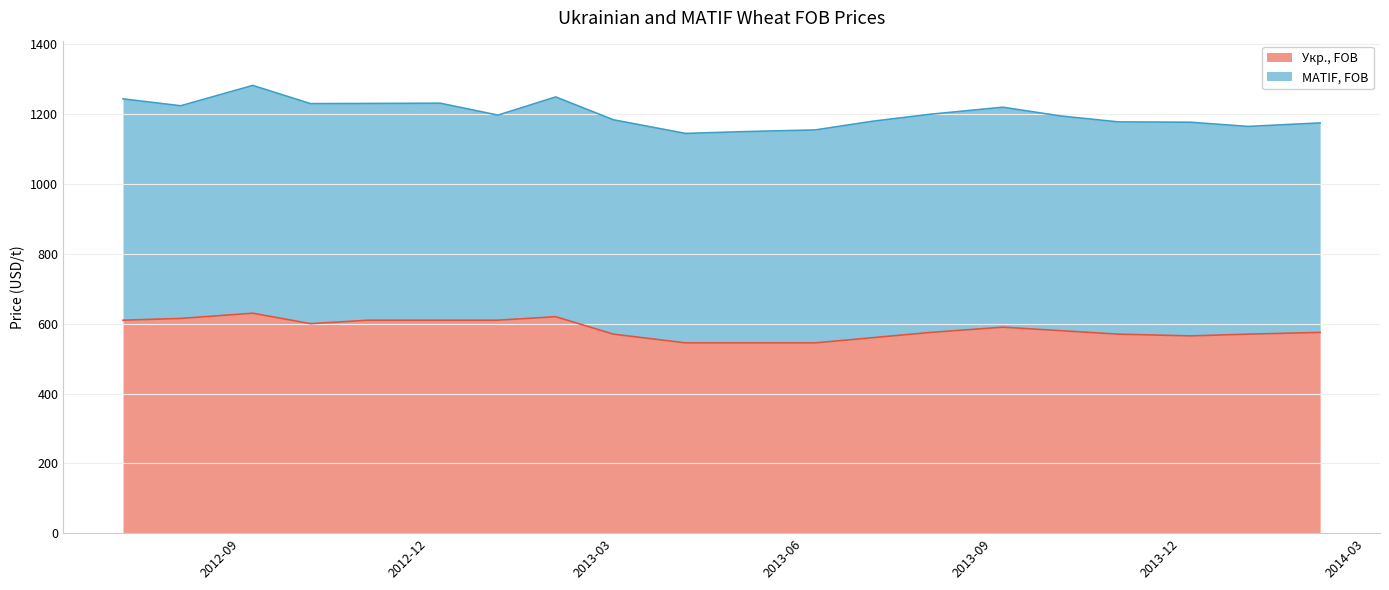

What is the minimum value shown in the chart?

545